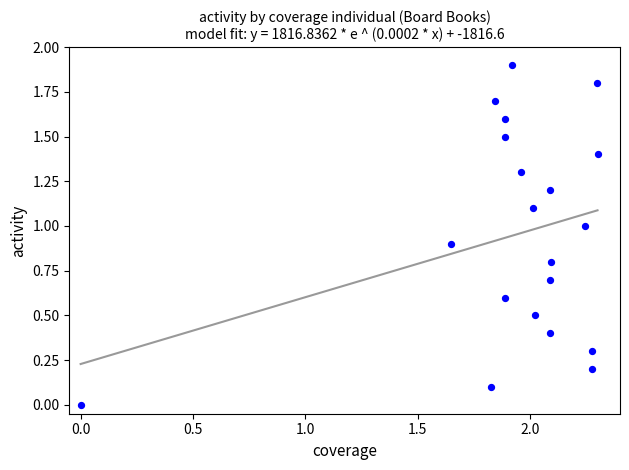

What is the range of Y values (max minus min)?

1.9